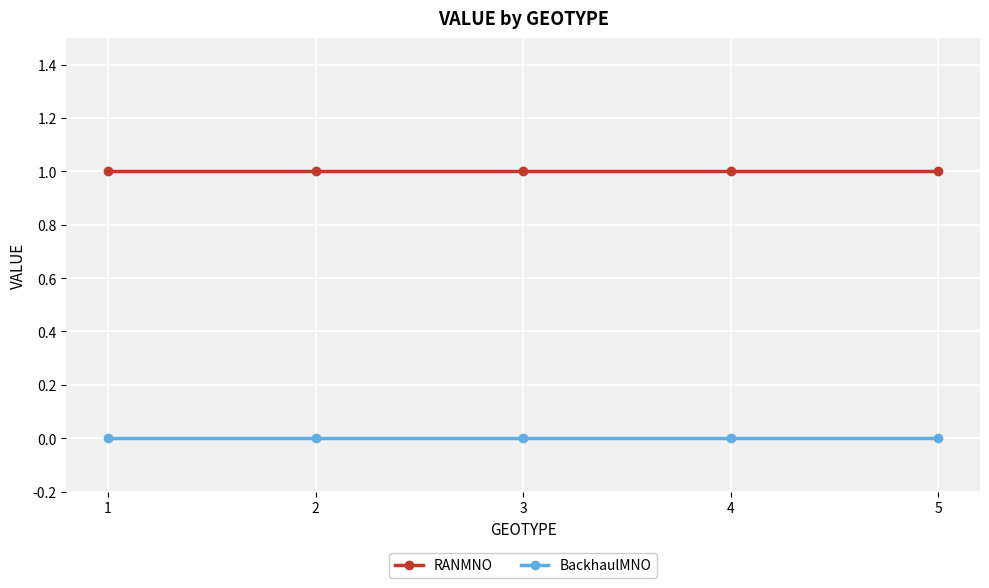

The value of RANMNO at 2 is 0. True or false?

False